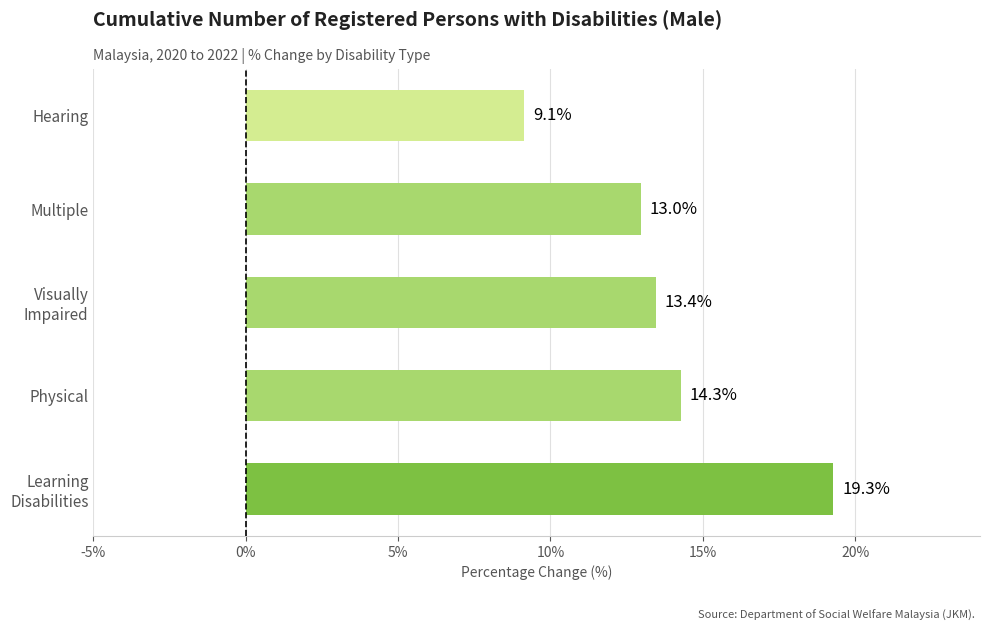

What is the smallest value displayed?

9.1